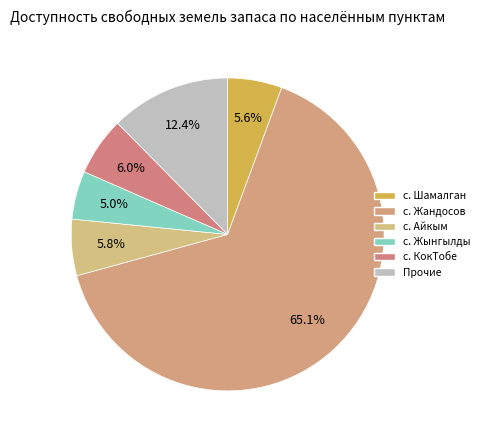

Count the number of slices in the pie.

6